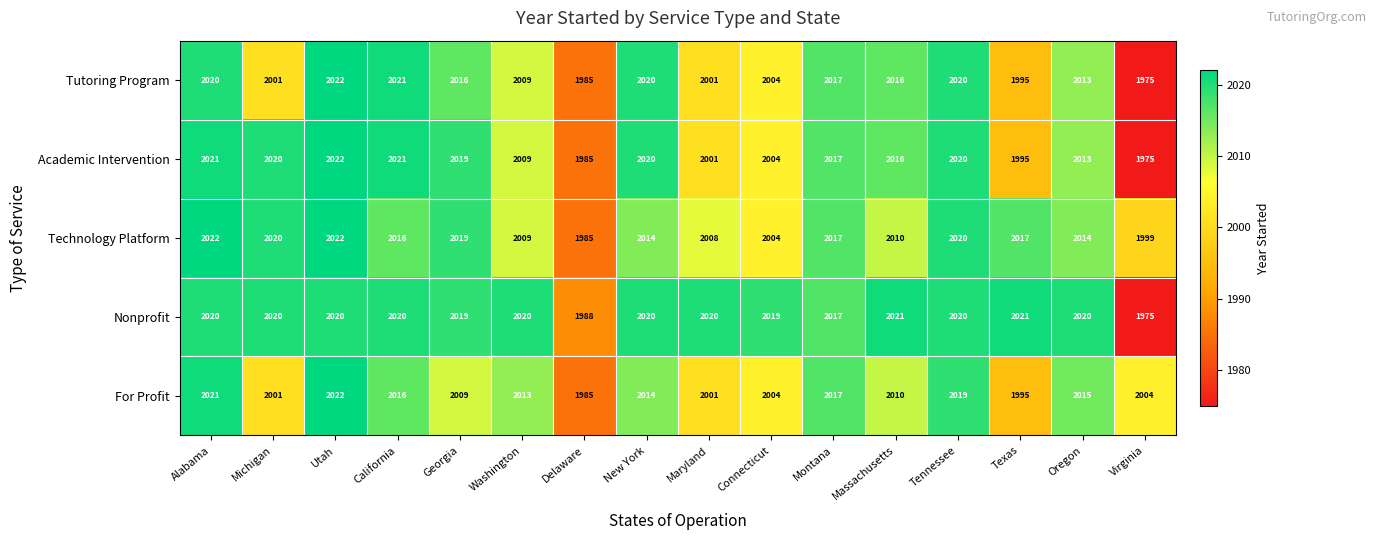

What is the difference between the highest and lowest values at Oregon?

7